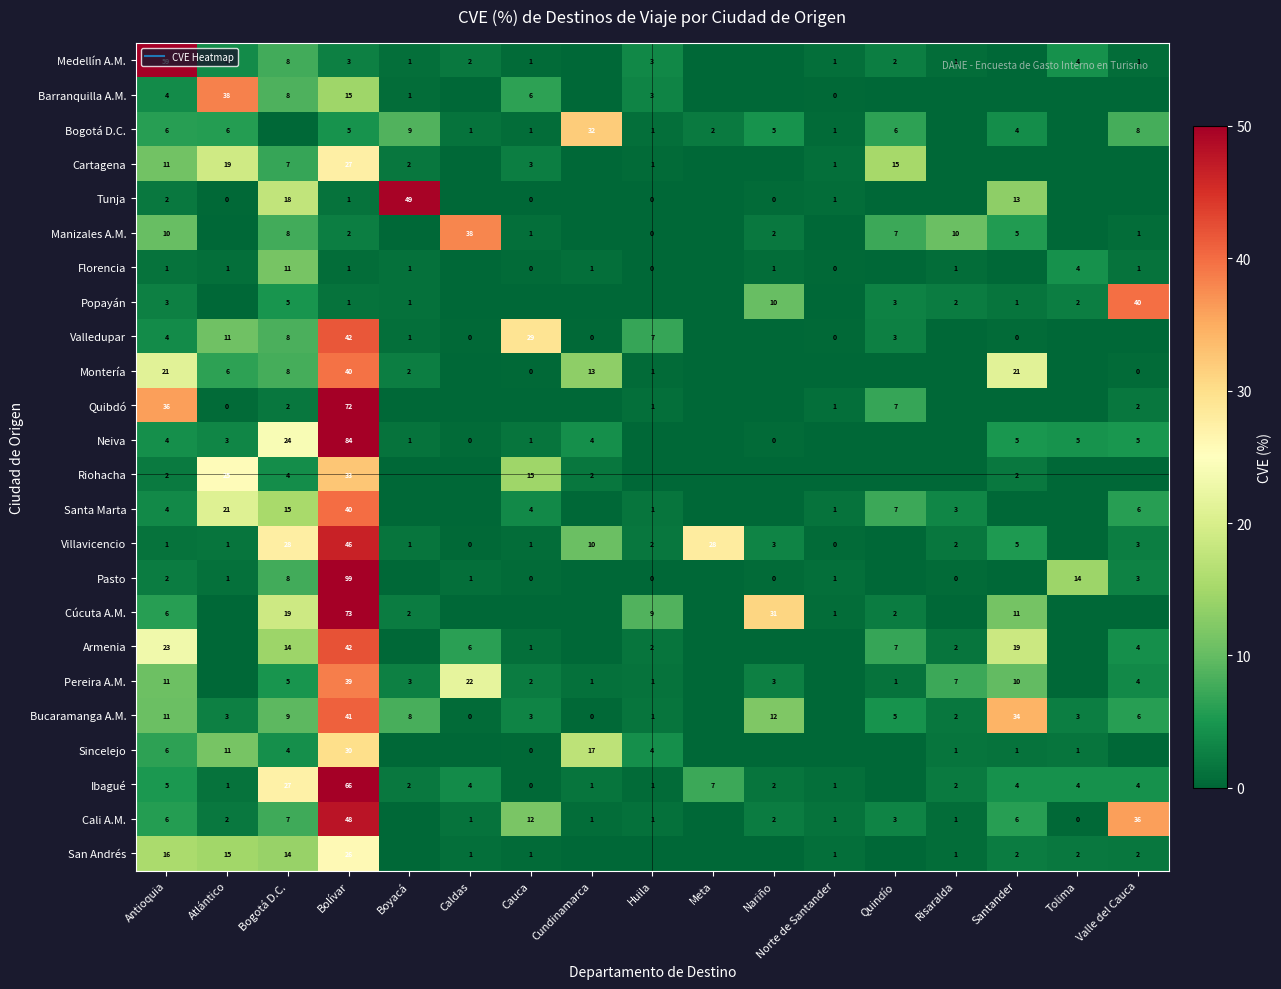

List the labels in order of Armenia value, largest first.

Bolívar, Antioquia, Santander, Bogotá D.C., Quindío, Caldas, Valle del Cauca, Risaralda, Huila, Cauca, Atlántico, Boyacá, Cundinamarca, Meta, Nariño, Norte de Santander, Tolima